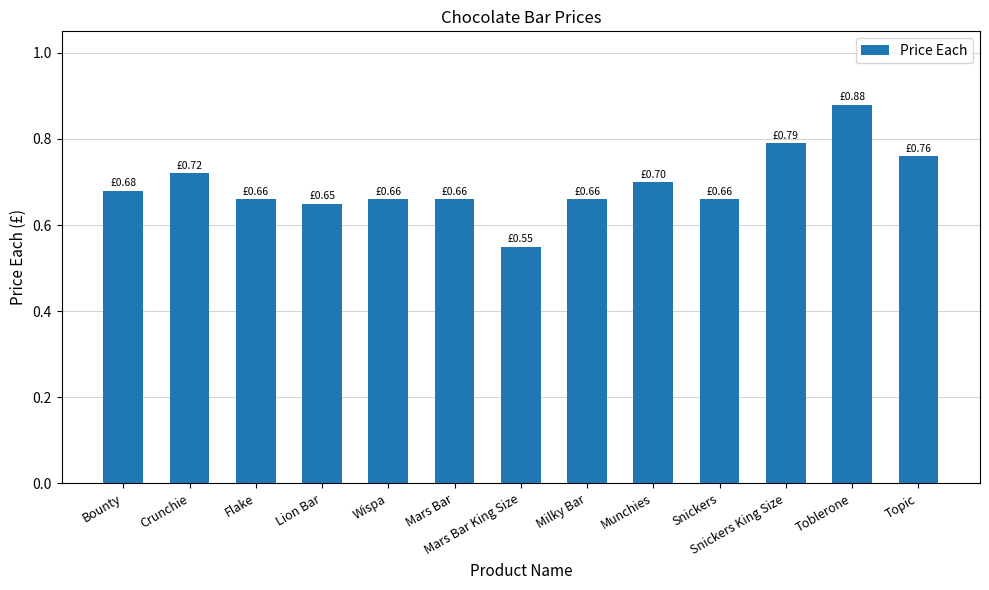

What is the sum of the values at Flake and Snickers King Size?

1.5